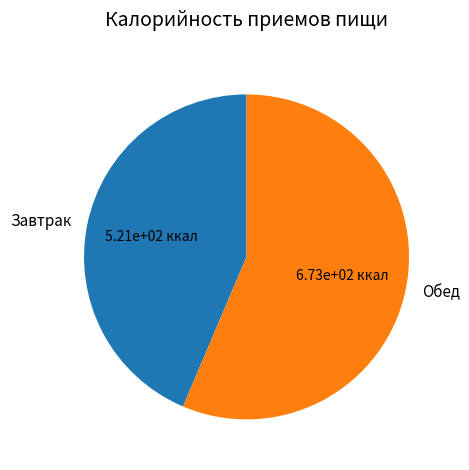

Does any single category account for the majority?

Yes